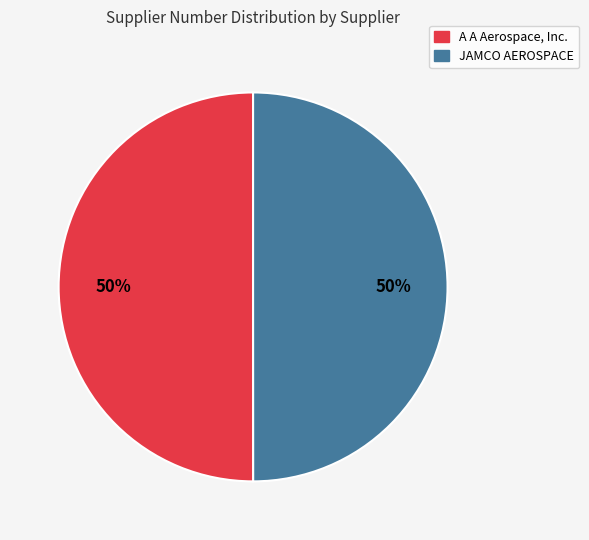

To the nearest percent, what percentage of the pie is A A Aerospace, Inc.?

50%